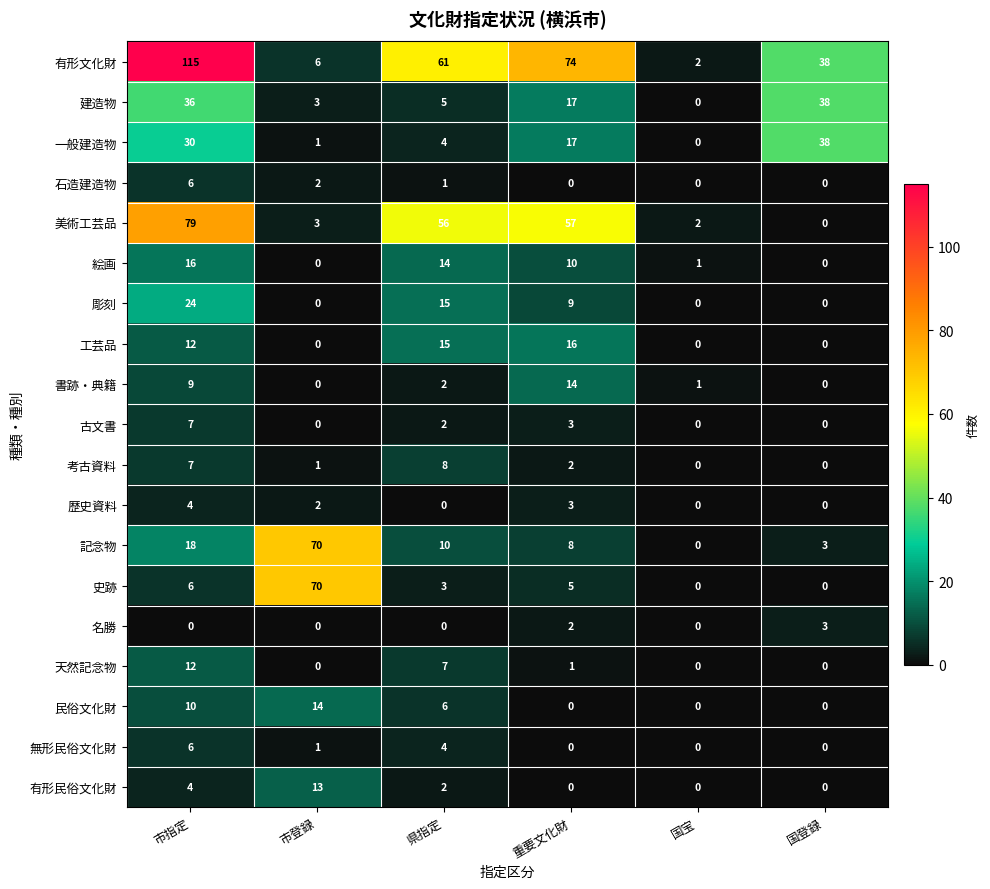

What is the sum of the 美術工芸品 values at 重要文化財 and 国宝?

59